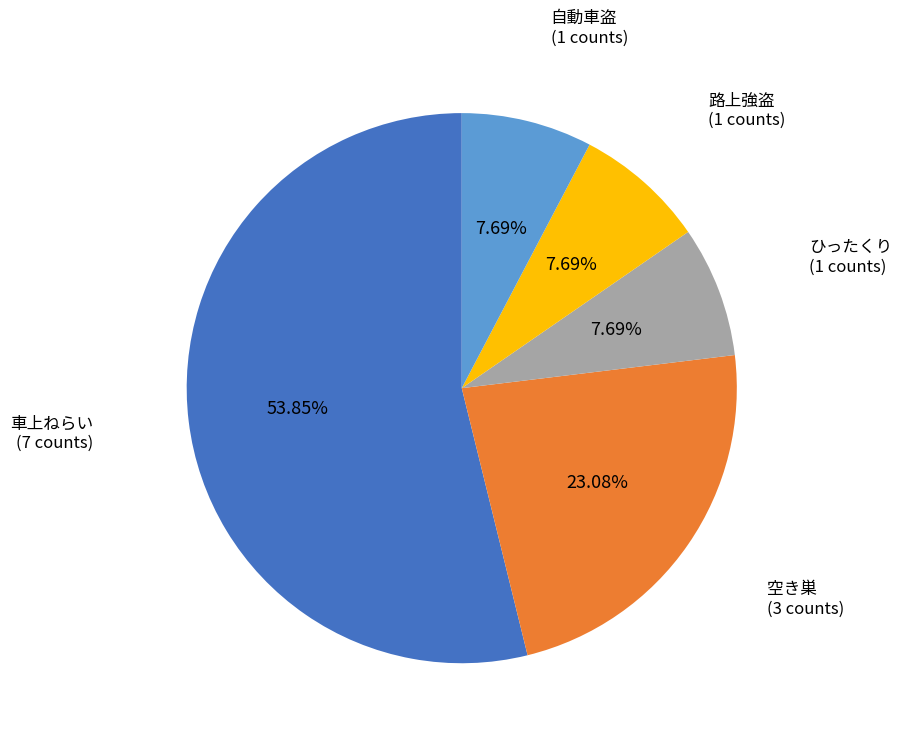

Does any single category account for the majority?

Yes